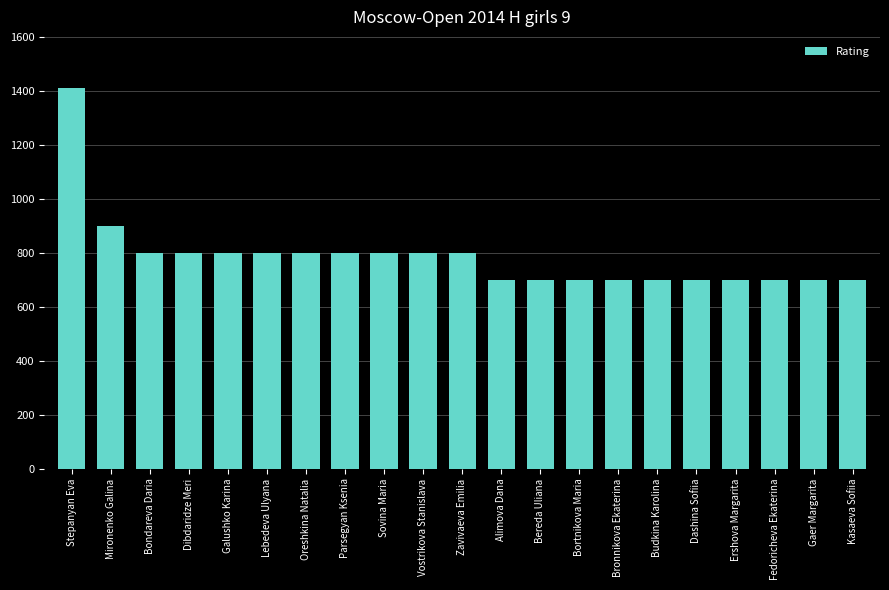

Which label corresponds to the largest value in the chart?

Stepanyan Eva